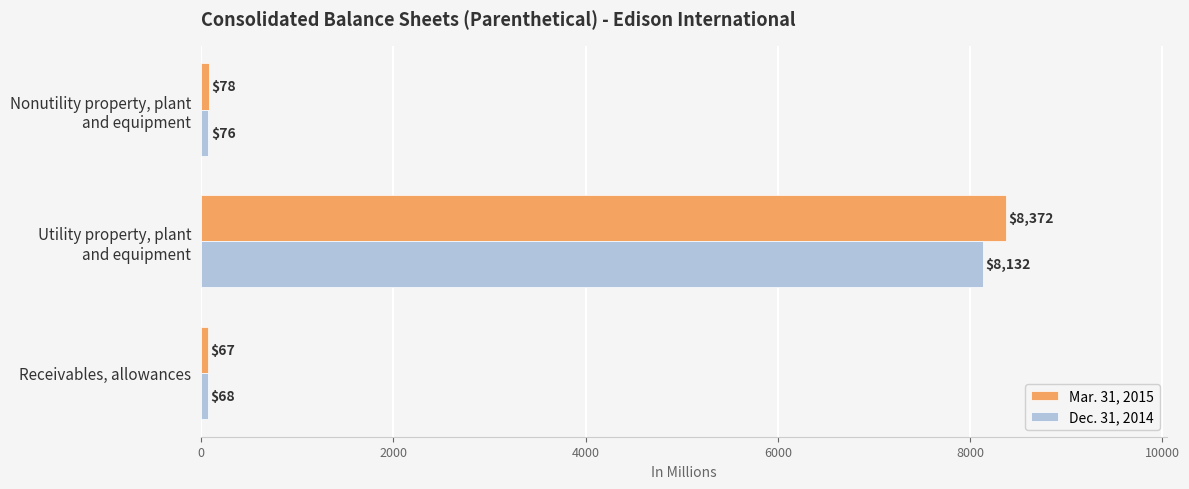

Which category has the highest value across all series?

Utility property, plant
and equipment